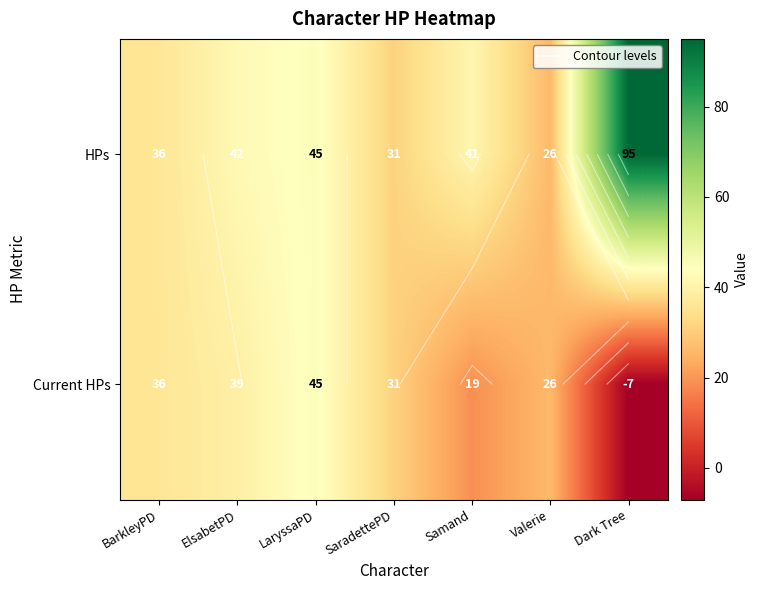

Rank the categories by HPs value from lowest to highest.

Valerie, SaradettePD, BarkleyPD, Samand, ElsabetPD, LaryssaPD, Dark Tree